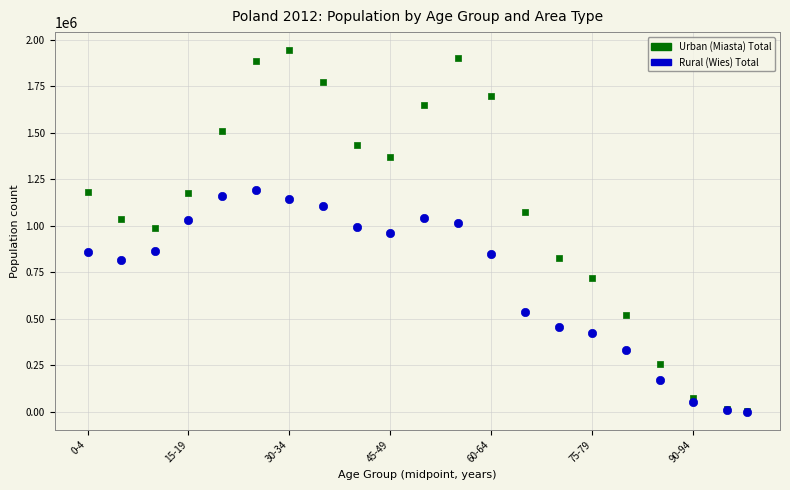

Which series contains the highest Y value?

Urban (Miasta) Total